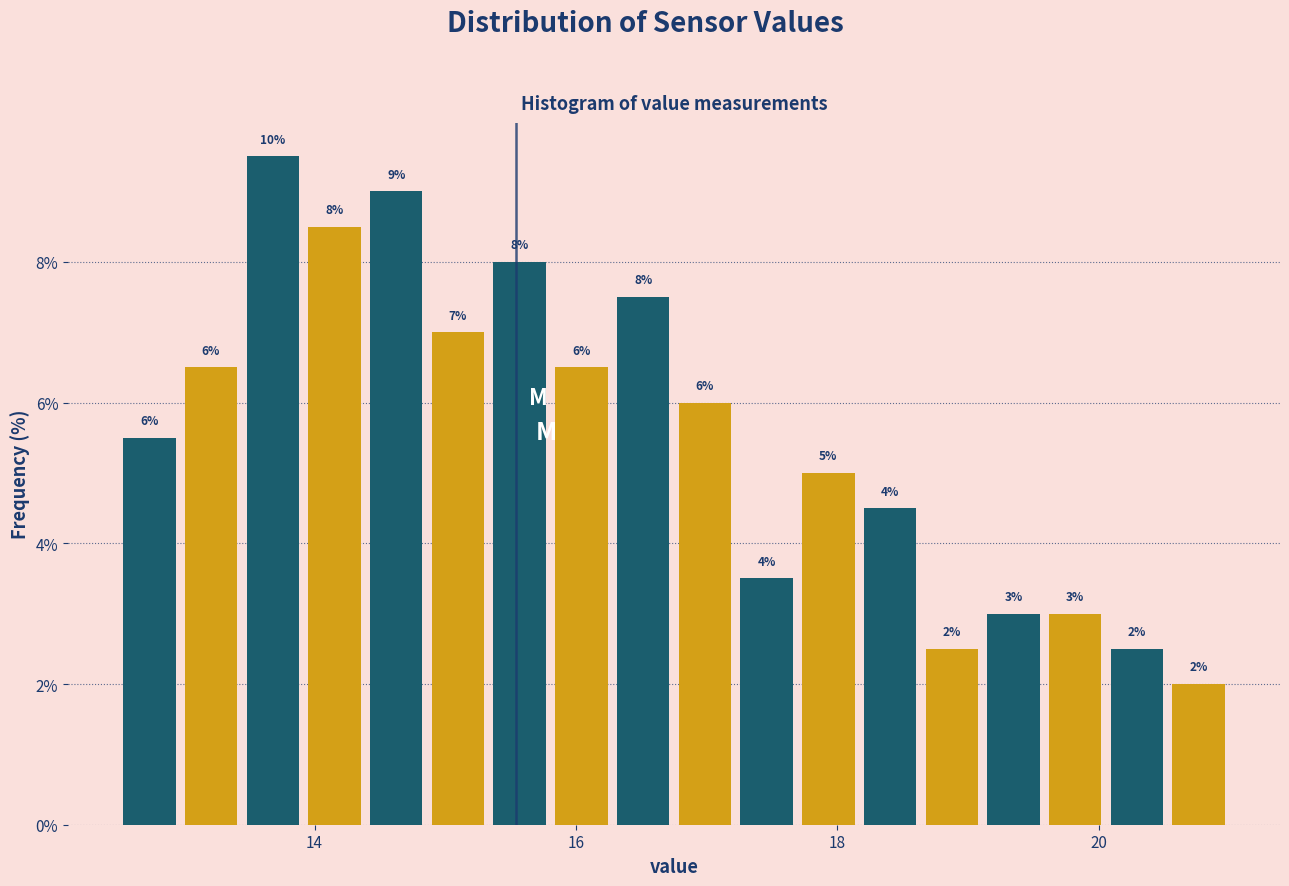

Around what value on the x-axis is the tallest bar? Give the approximate position of its centre, as read against the axis.

13.6